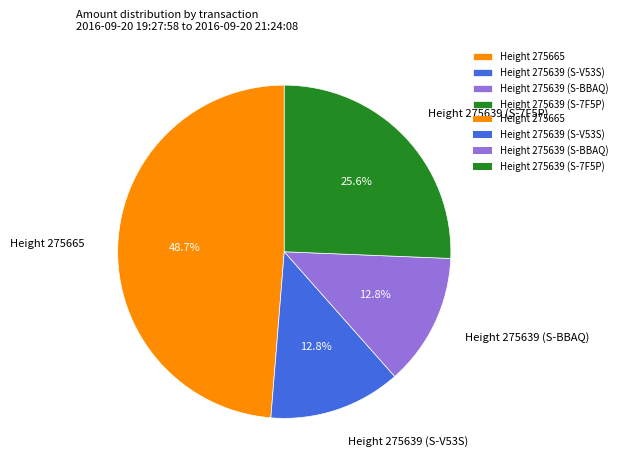

To the nearest percent, what portion does Height 275639 (S-BBAQ) represent?

13%